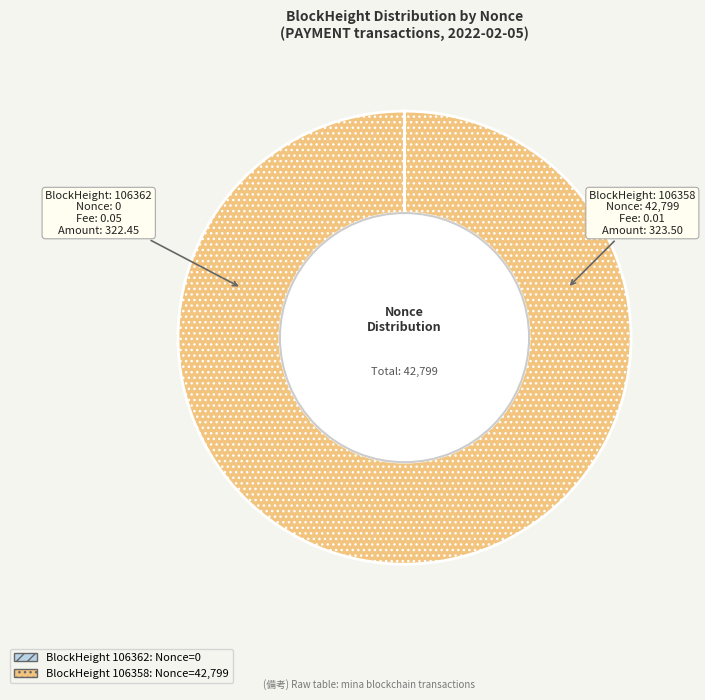

Is there any slice that represents more than half of the pie?

Yes